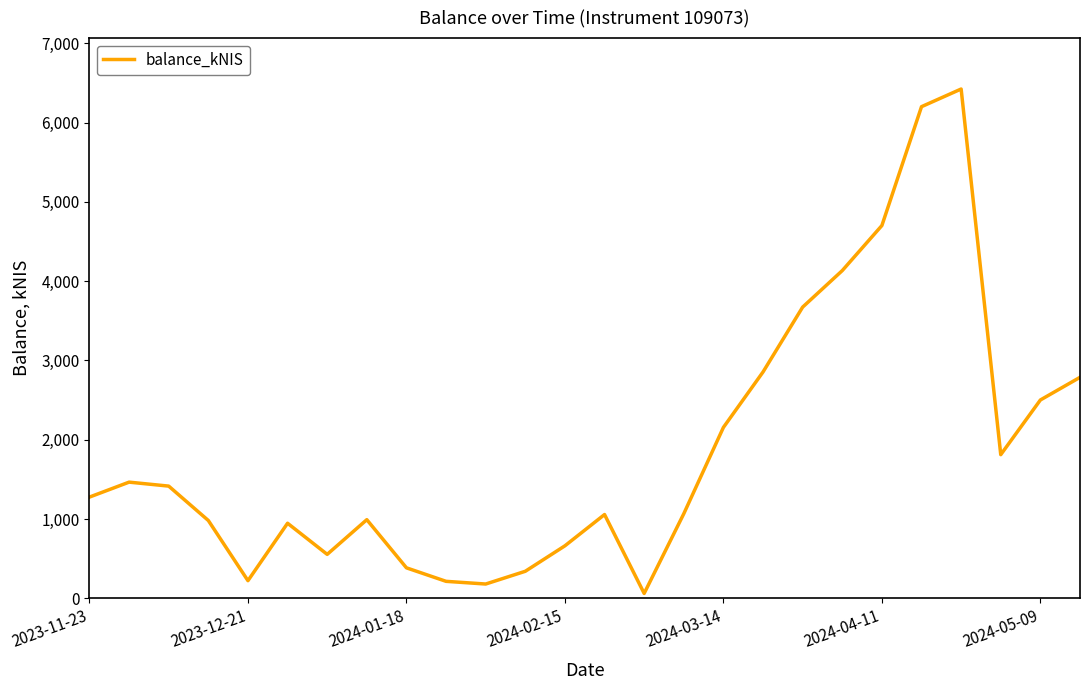

What is the difference between the maximum and minimum values?

6363.2